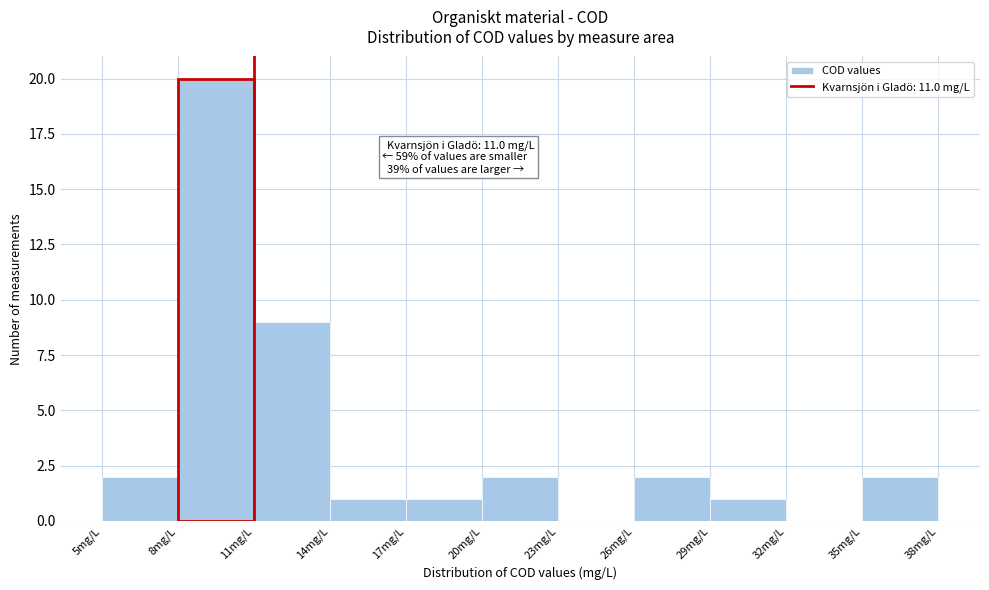

Which range on the x-axis has the tallest bar?

8 to 11